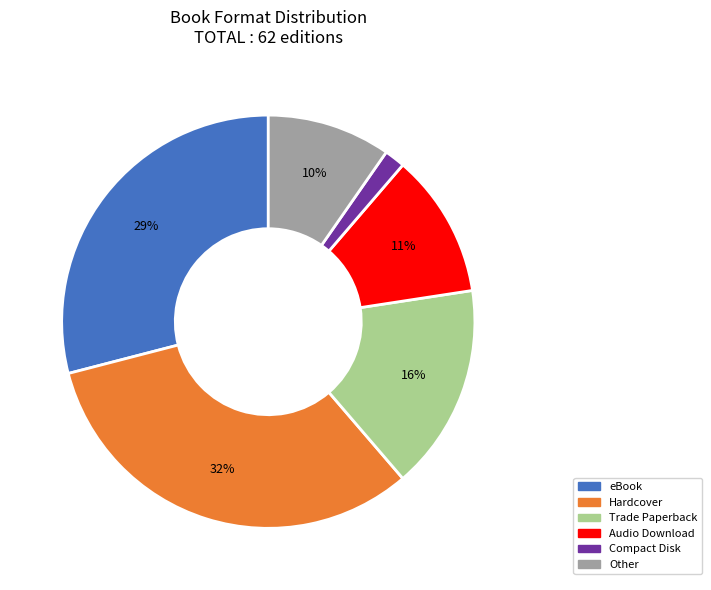

True or false: Audio Download accounts for 11% of the total.

True